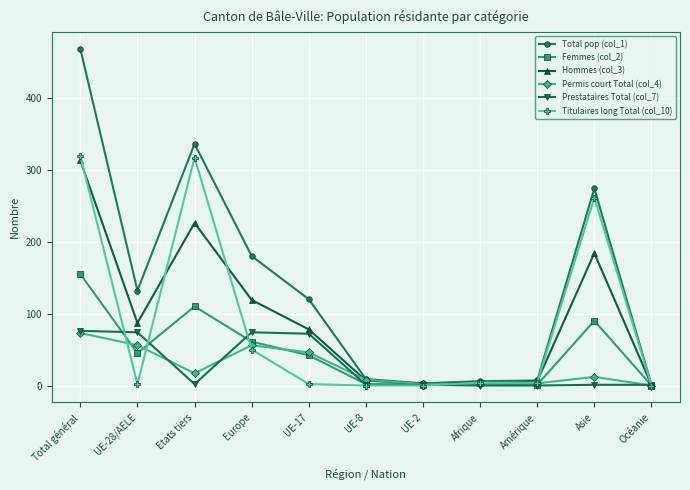

Is the value of Total pop (col_1) at Total général greater than the value of Prestataires Total (col_7) at UE-17?

Yes